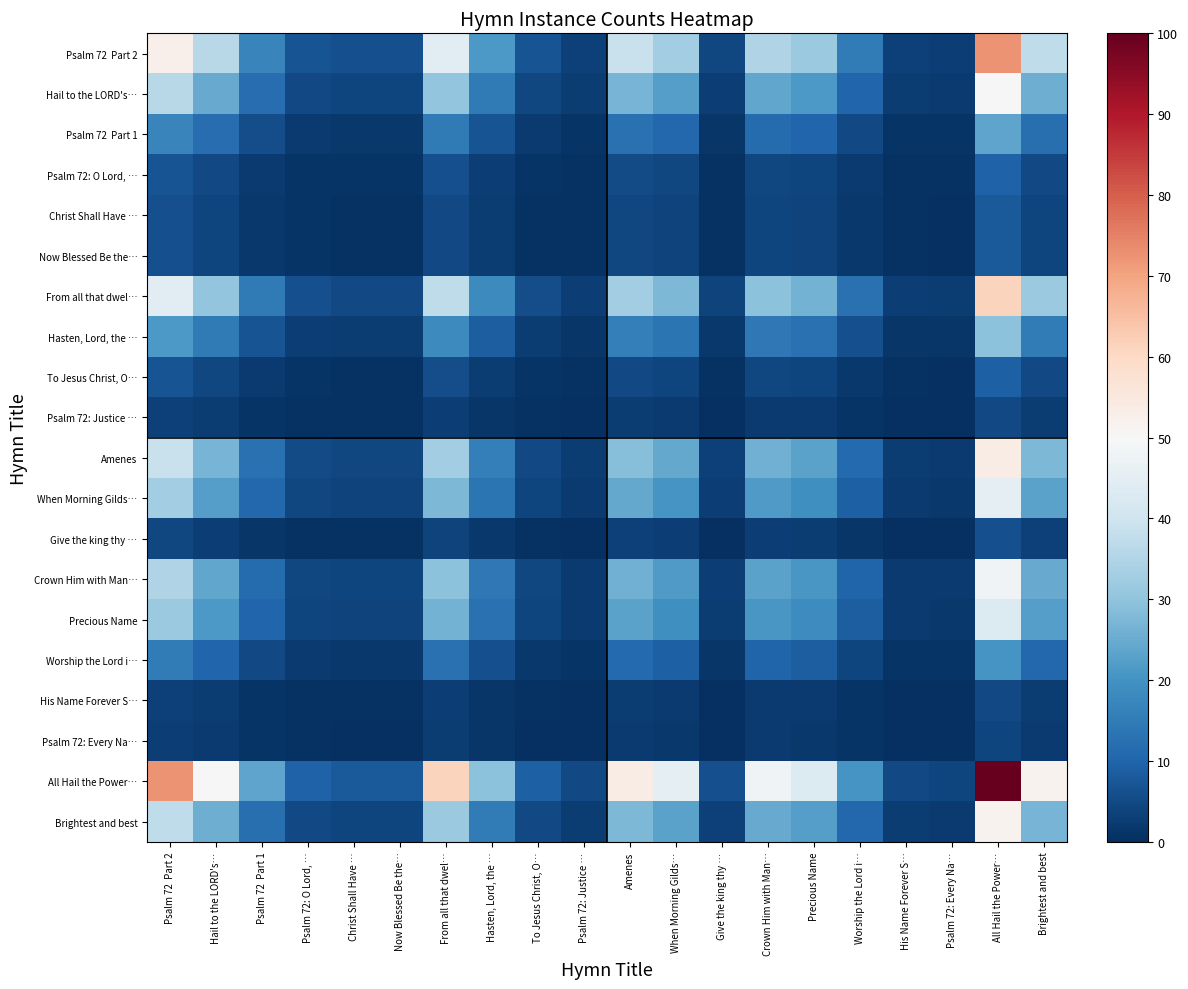

At which category is the sum across all series the highest?

All Hail the Power…